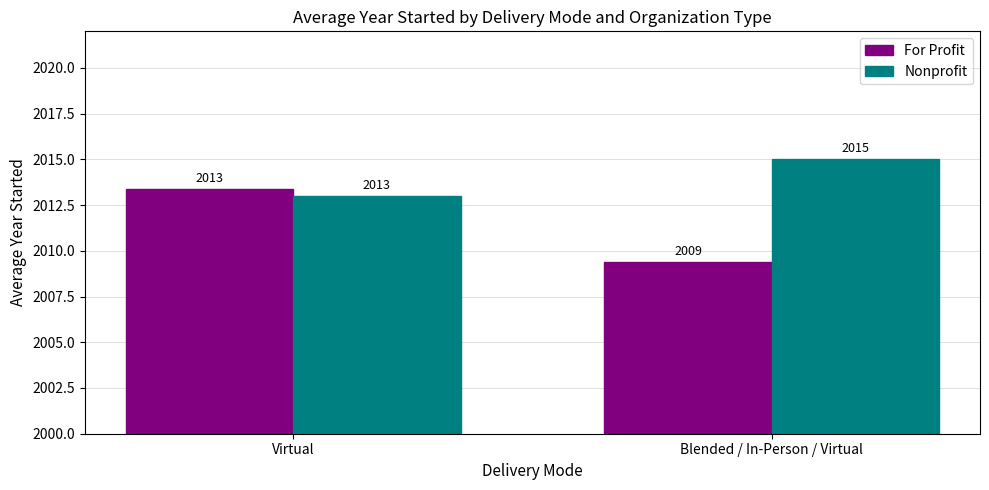

What position from the right is Virtual?

2